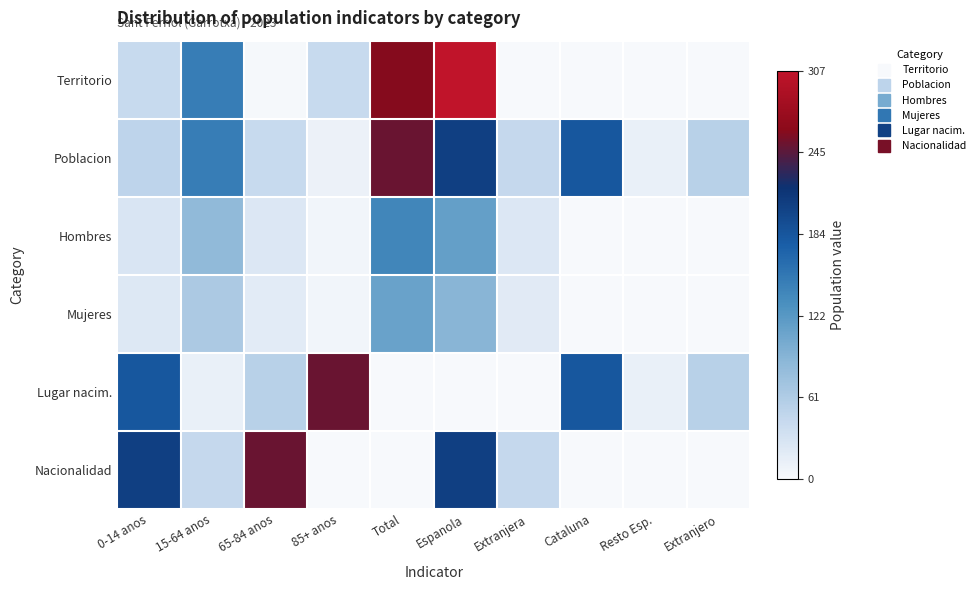

Reading right to left, list all the values displayed in this chart.

Territorio: Extranjero=0.0	Resto Esp.=0.0	Cataluna=0.0	Extranjera=0.0	Espanola=307.1	Total=261.5	85+ anos=42.0	65-84 anos=2.0	15-64 anos=148.0	0-14 anos=42.0
Poblacion: Extranjero=55.0	Resto Esp.=13.0	Cataluna=183.0	Extranjera=45.0	Espanola=206.0	Total=251.0	85+ anos=10.0	65-84 anos=43.0	15-64 anos=148.0	0-14 anos=50.0
Hombres: Extranjero=0.0	Resto Esp.=0.0	Cataluna=0.0	Extranjera=25.0	Espanola=115.0	Total=140.0	85+ anos=5.0	65-84 anos=24.0	15-64 anos=84.0	0-14 anos=27.0
Mujeres: Extranjero=0.0	Resto Esp.=0.0	Cataluna=0.0	Extranjera=20.0	Espanola=91.0	Total=111.0	85+ anos=5.0	65-84 anos=19.0	15-64 anos=64.0	0-14 anos=23.0
Lugar nacim.: Extranjero=55.0	Resto Esp.=13.0	Cataluna=183.0	Extranjera=0.0	Espanola=0.0	Total=0.0	85+ anos=251.0	65-84 anos=55.0	15-64 anos=13.0	0-14 anos=183.0
Nacionalidad: Extranjero=0.0	Resto Esp.=0.0	Cataluna=0.0	Extranjera=45.0	Espanola=206.0	Total=0.0	85+ anos=0.0	65-84 anos=251.0	15-64 anos=45.0	0-14 anos=206.0